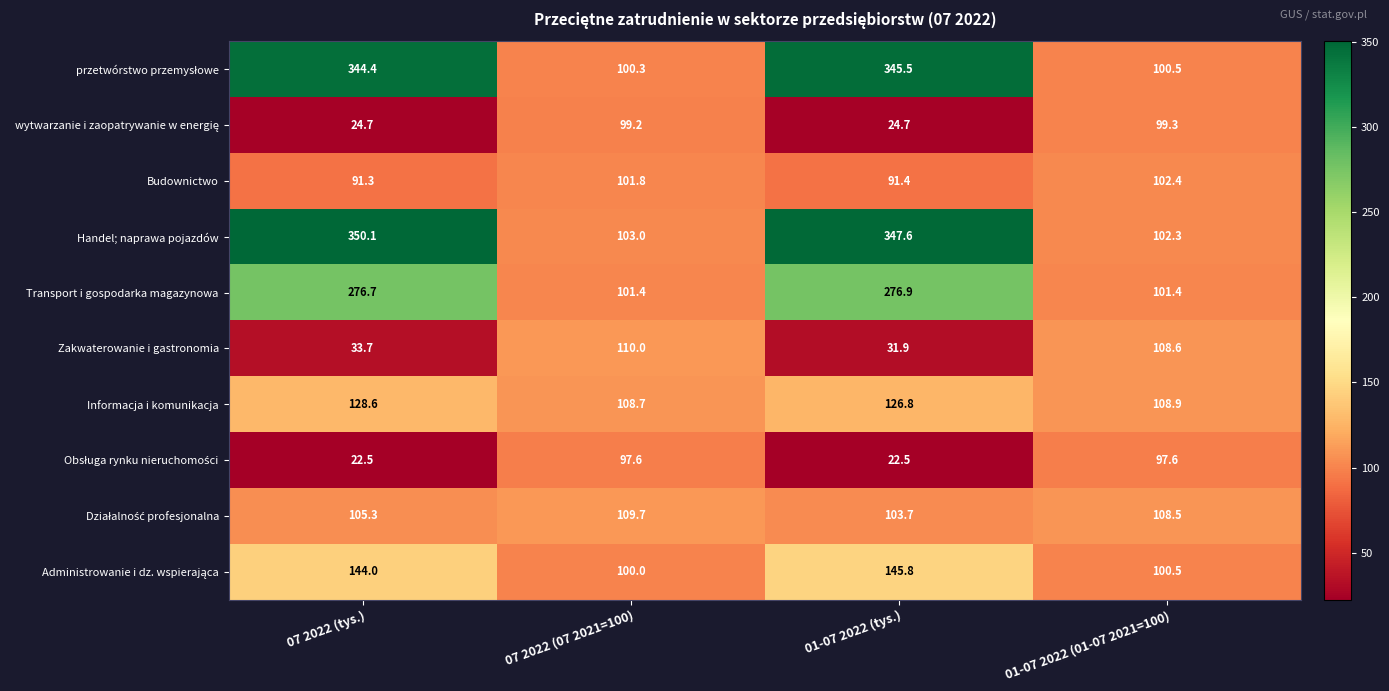

Is it true that Zakwaterowanie i gastronomia equals 31.9 at 01-07 2022 (tys.)?

True